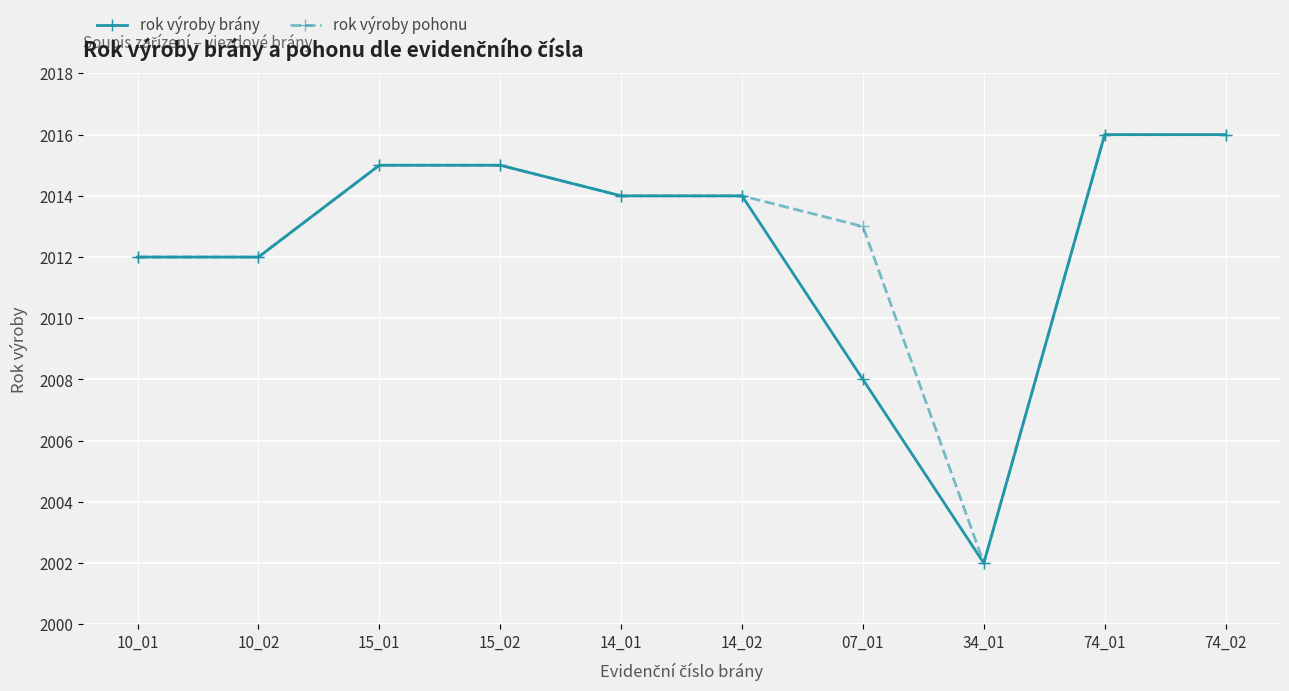

How many lines are shown in the chart?

2